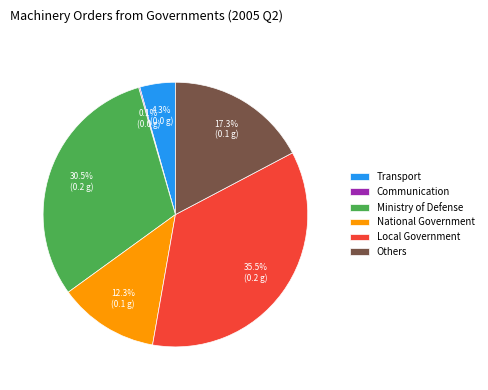

How much of the chart is everything except Local Government?

64.5%